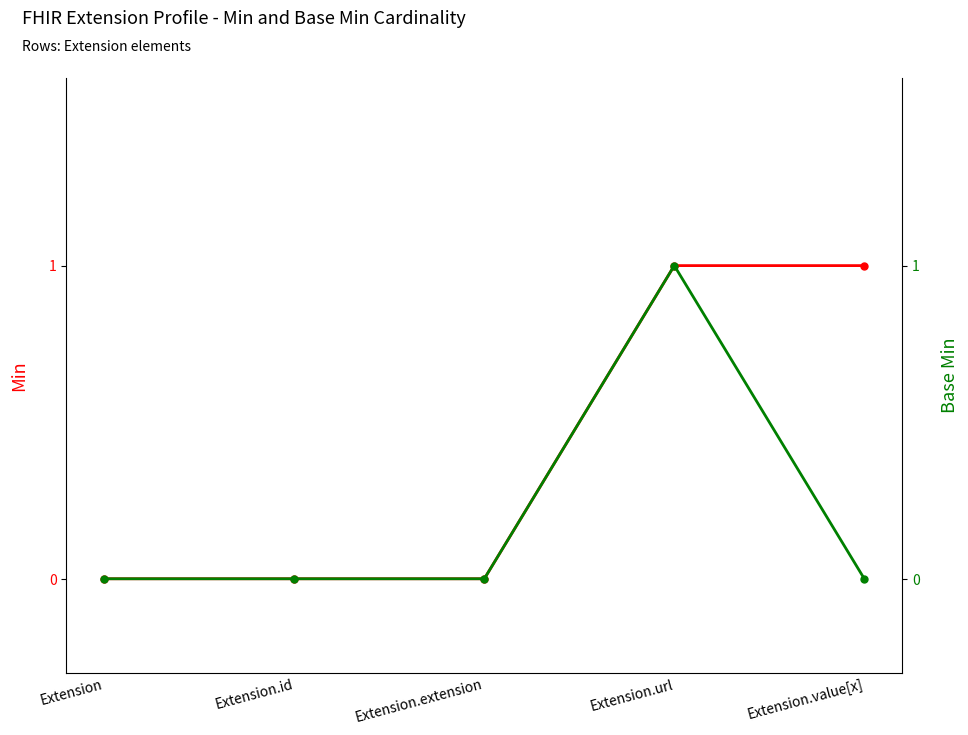

True or false: Min and Base Min cross at least once.

False